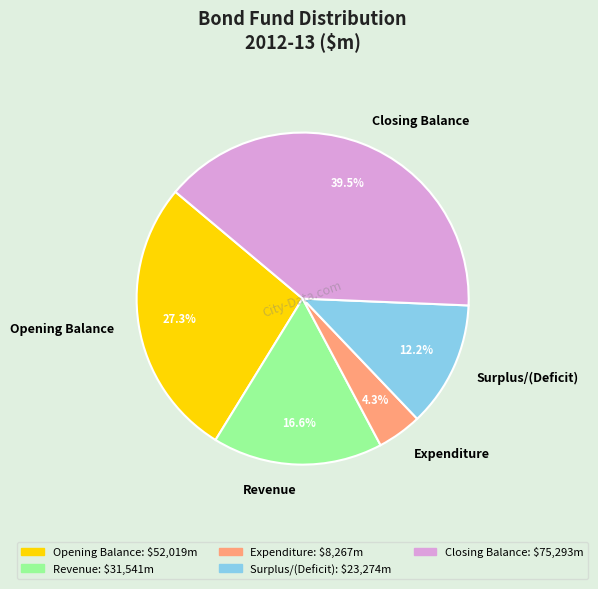

Is the sum of Surplus/(Deficit) and Closing Balance greater than half?

Yes